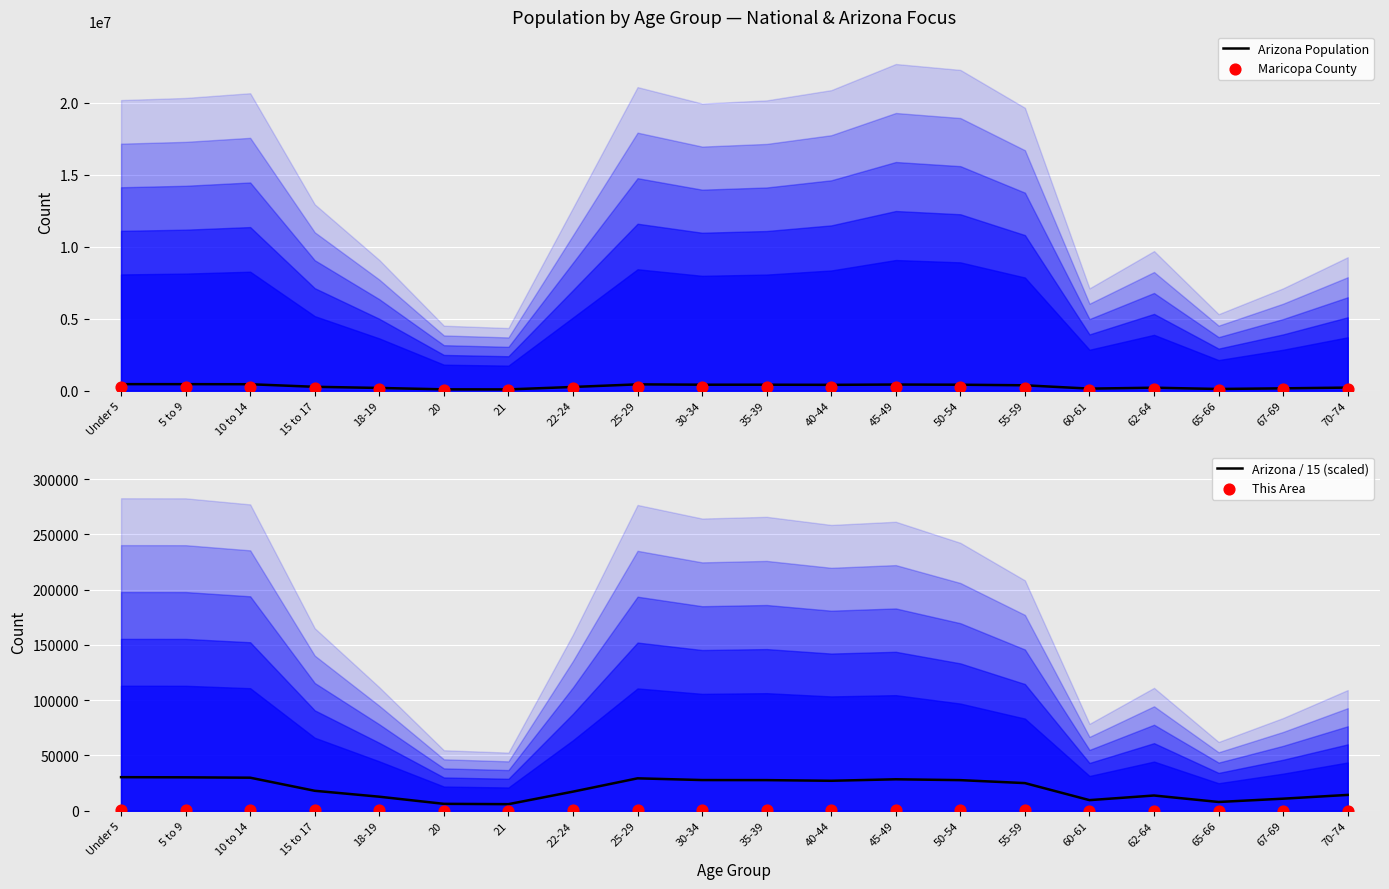

Which series reaches the maximum Y coordinate?

Arizona Population